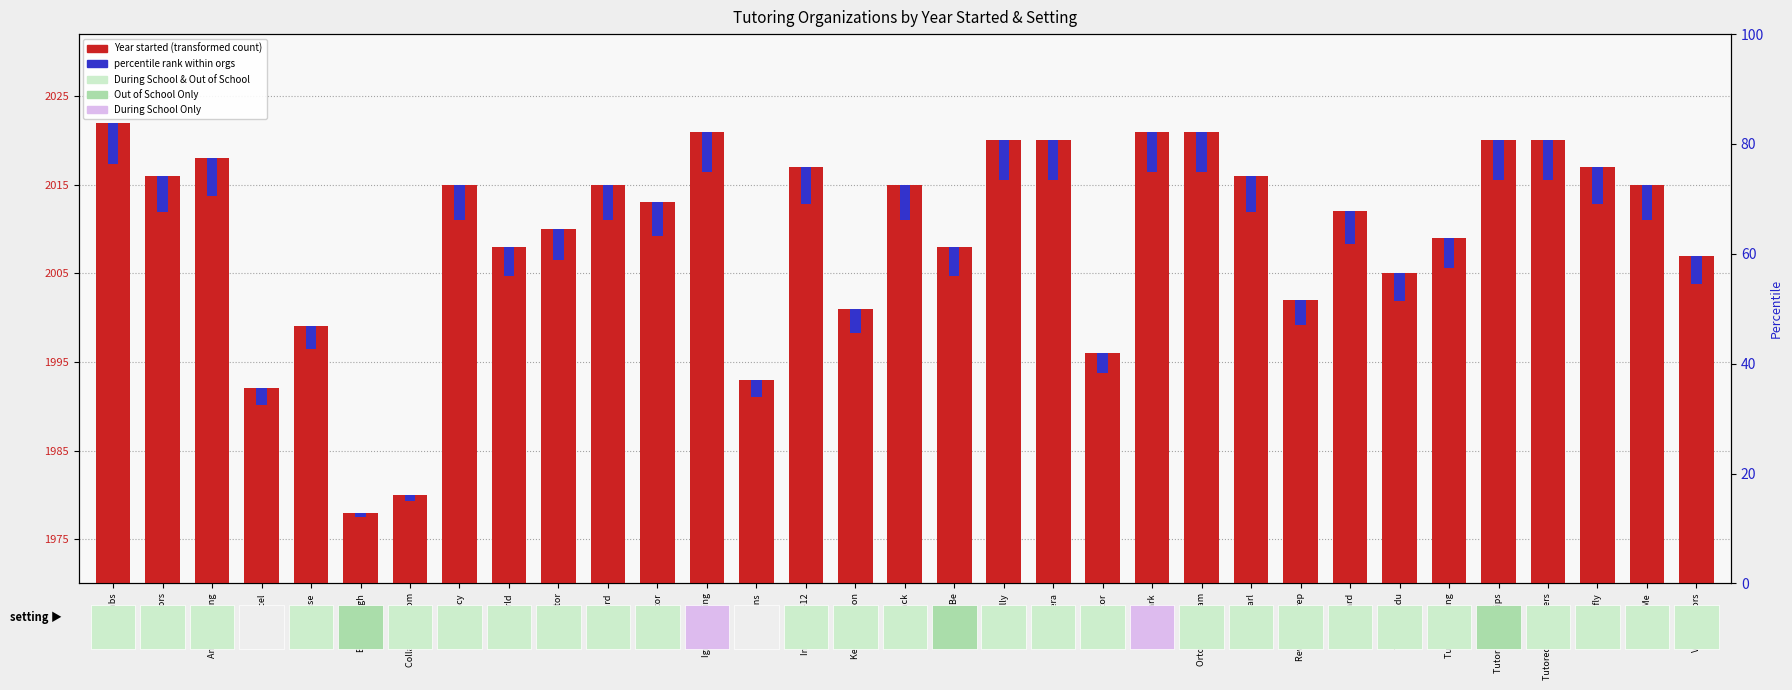

What is the spread (max minus min) of values at Tutorfly?

42.8